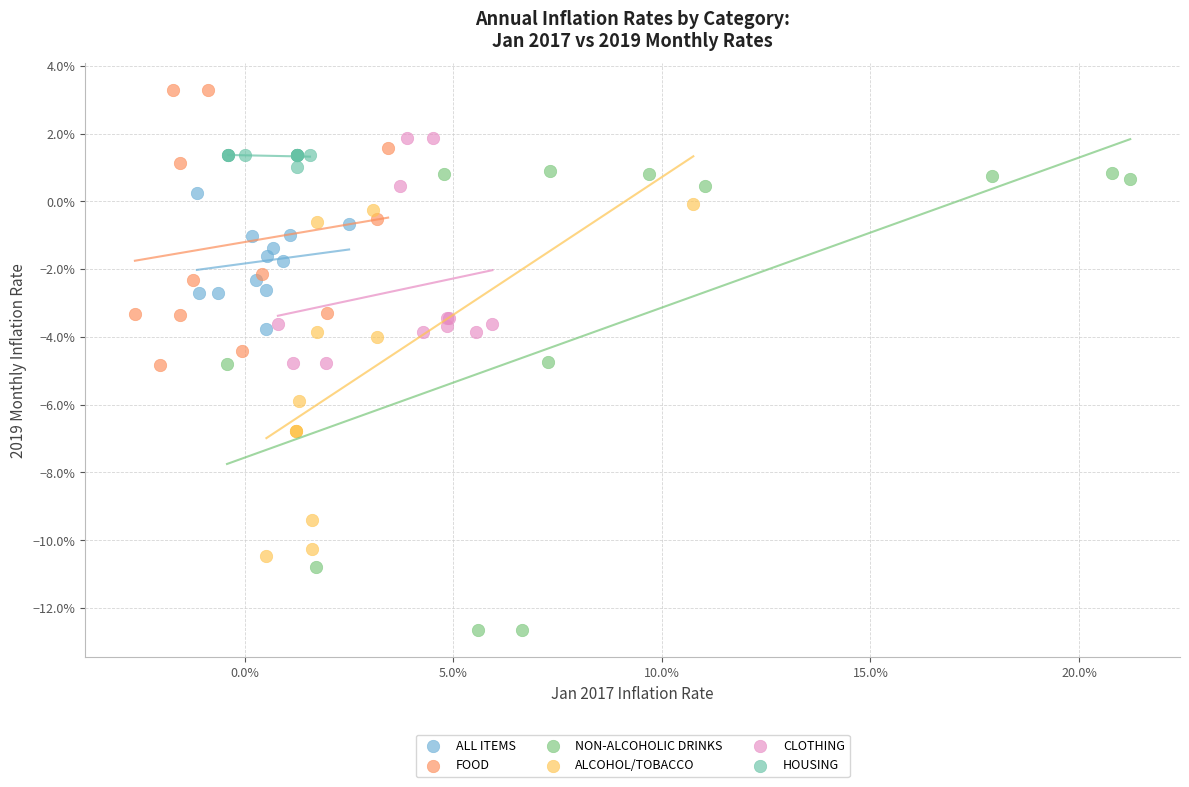

Which series has the widest spread of Y values?

NON-ALCOHOLIC DRINKS